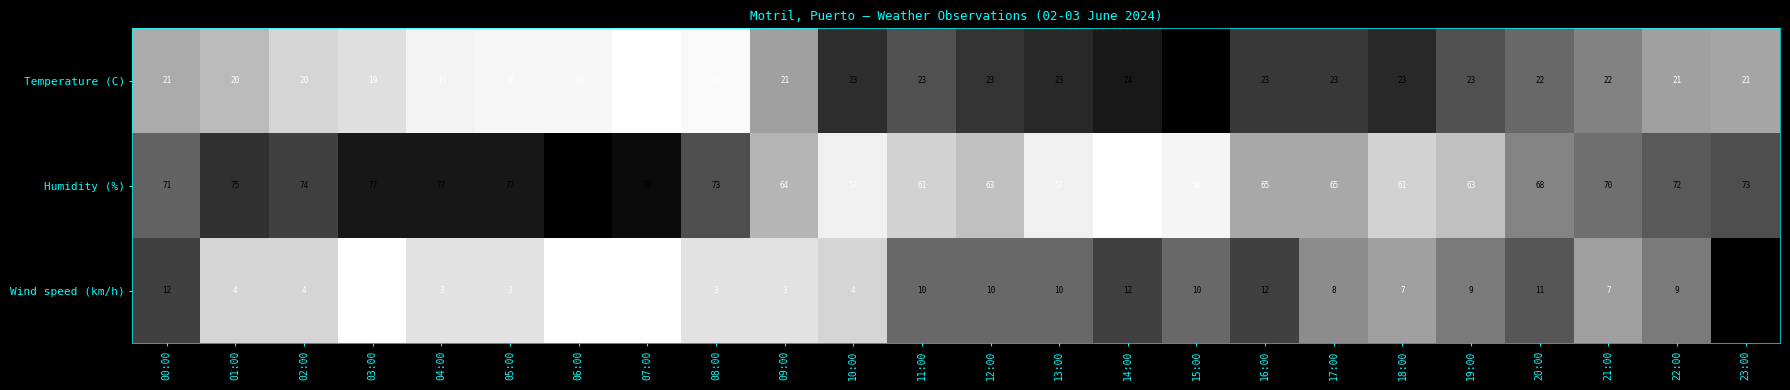

At 00:00, list the series in order from smallest to largest.

Wind speed (km/h), Temperature (C), Humidity (%)